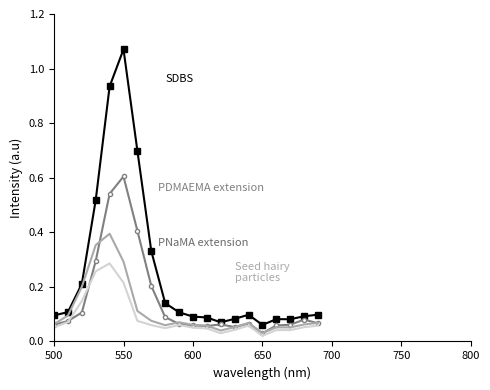

Is this an area chart (filled region under the line)?

No